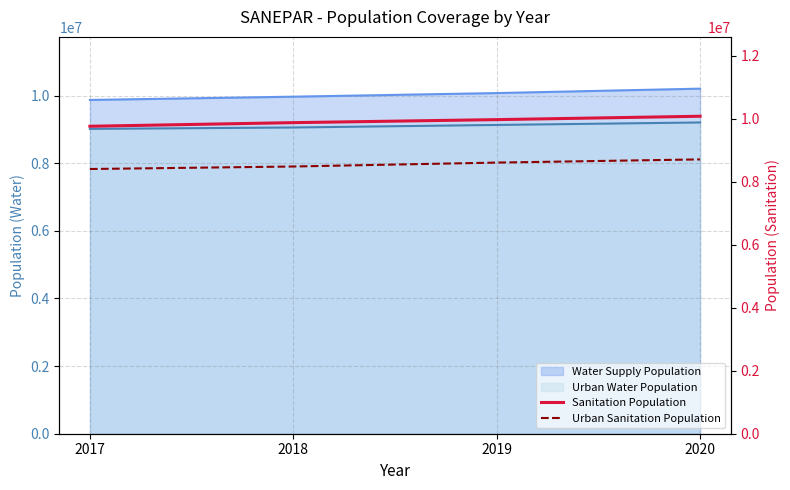

Between 2017 and 2018, which series saw the biggest shift?

Sanitation Population